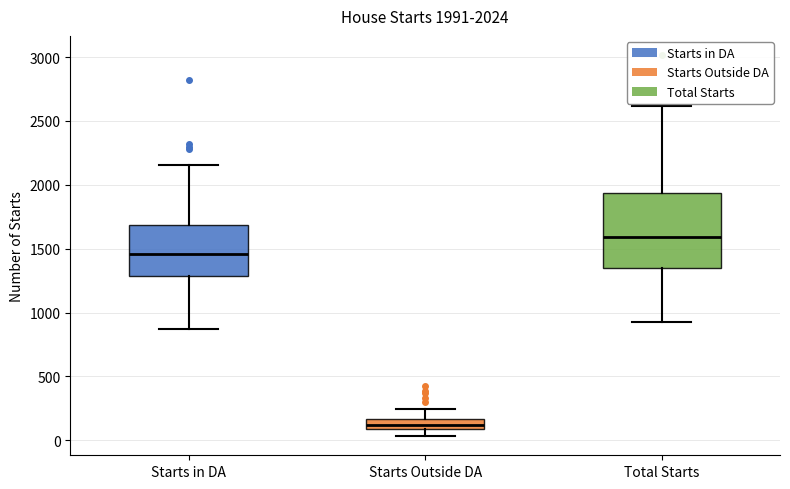

Which box has the lowest median line?

Starts Outside DA